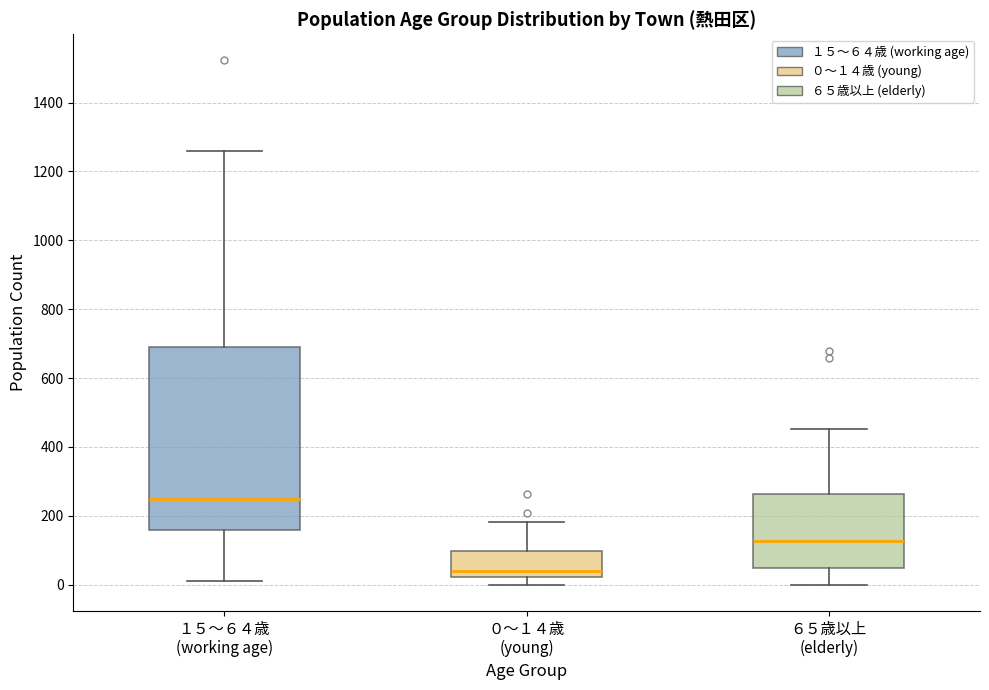

Which box's median line is the lowest?

０～１４歳 (young)